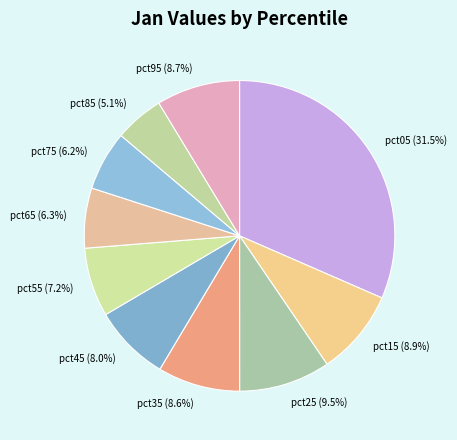

Count the number of slices in the pie.

10